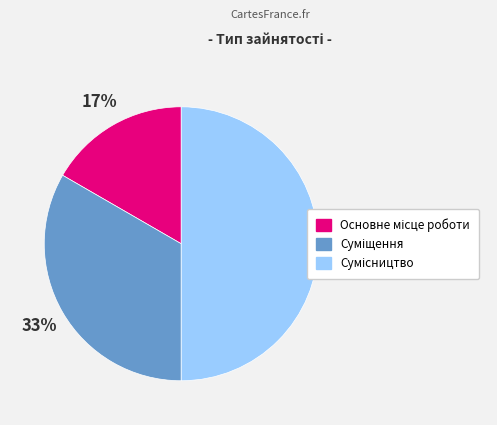

To the nearest percent, what is the average slice percentage?

33%